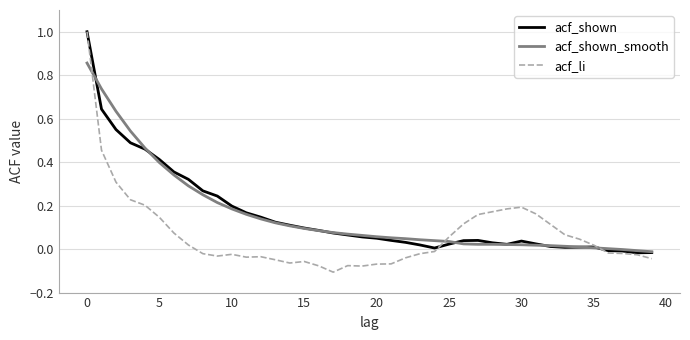

What is the maximum value for acf_li?

1.0